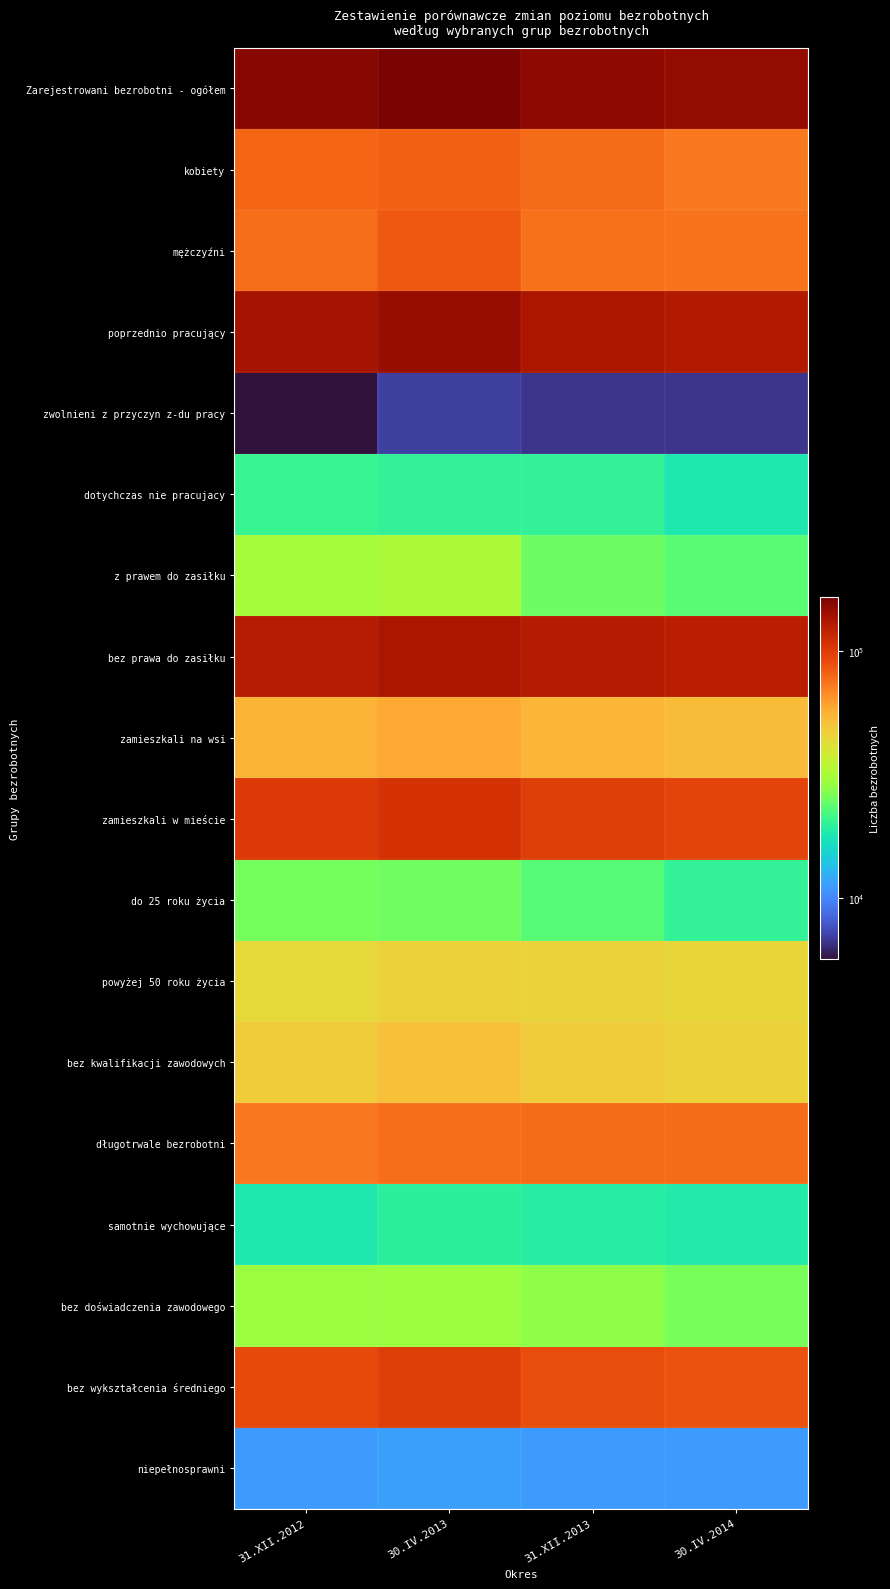

Which has a higher value, 31.XII.2013 or 30.IV.2014?

31.XII.2013